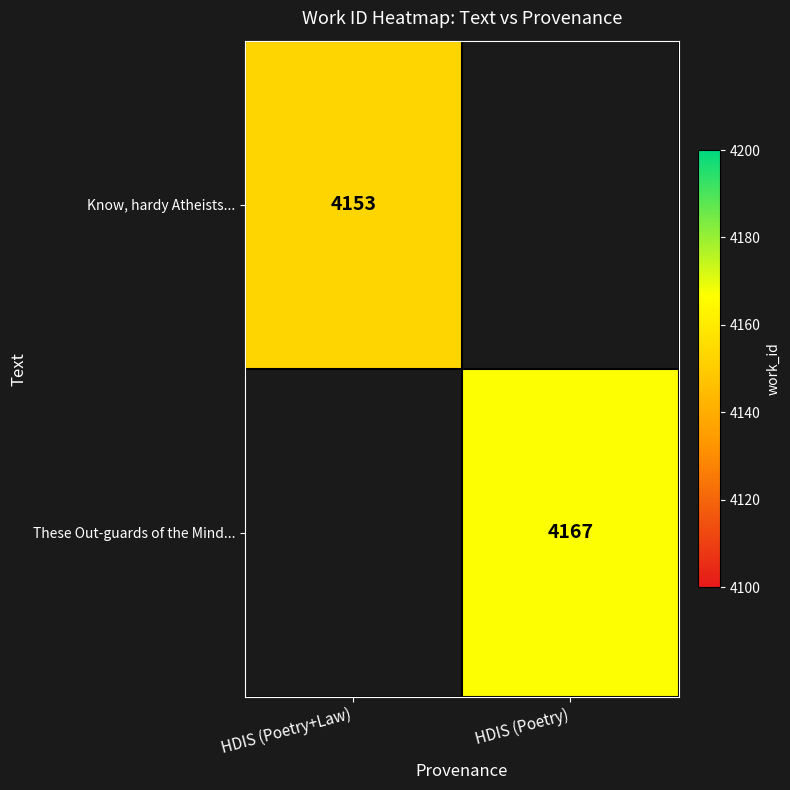

The These Out-guards of the Mind... series shows 1062 at HDIS (Poetry). True or false?

False